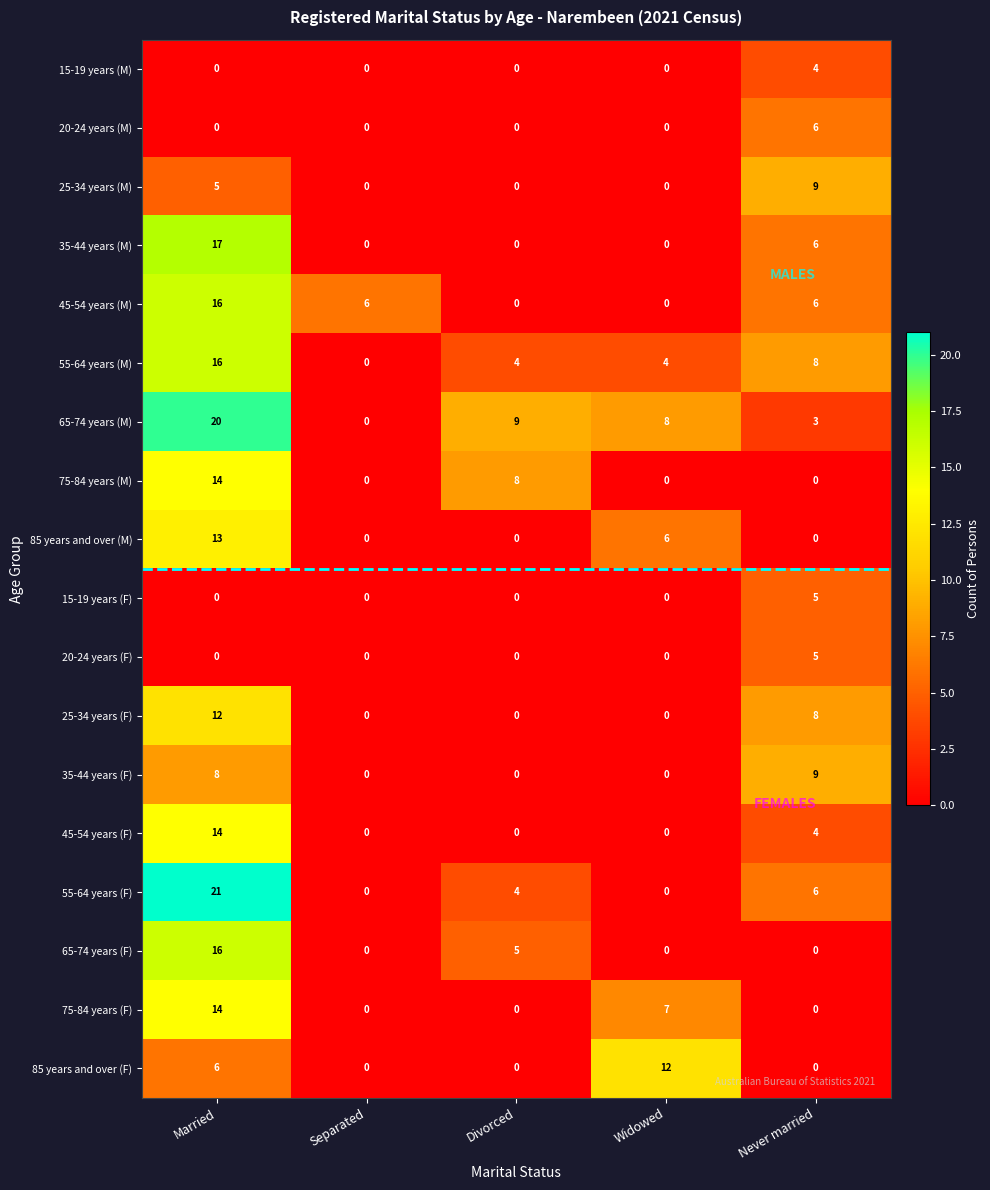

What is the total value across all series at Widowed?

37